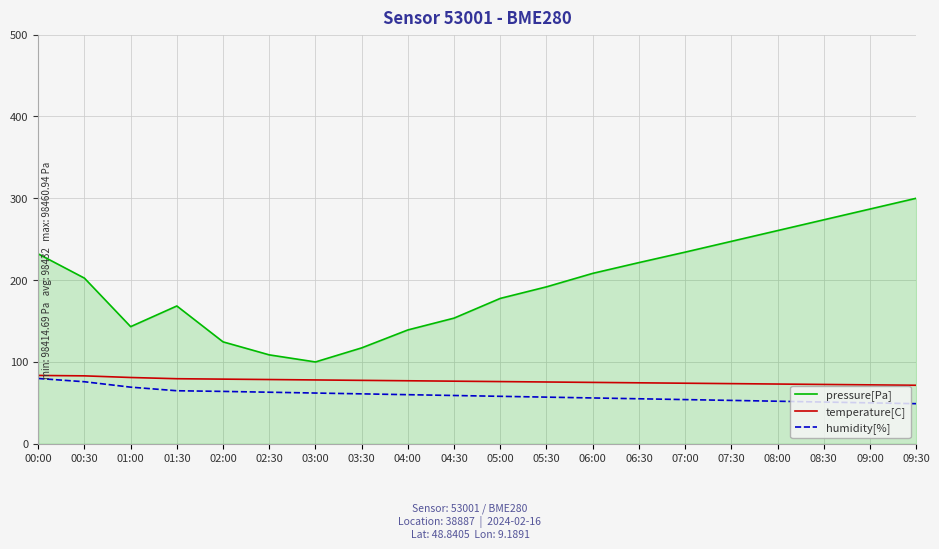

What is the sum of the temperature[C] values at 09:30 and 00:00?

155.0